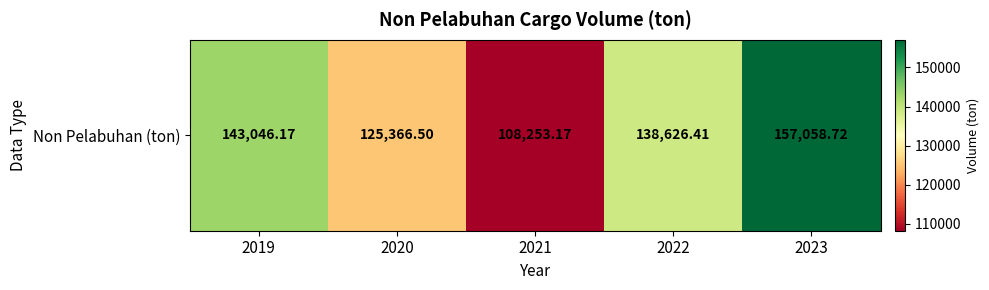

Reading right to left, transcribe all the data shown in this chart.

2023=157058.7	2022=138626.4	2021=108253.2	2020=125366.5	2019=143046.2